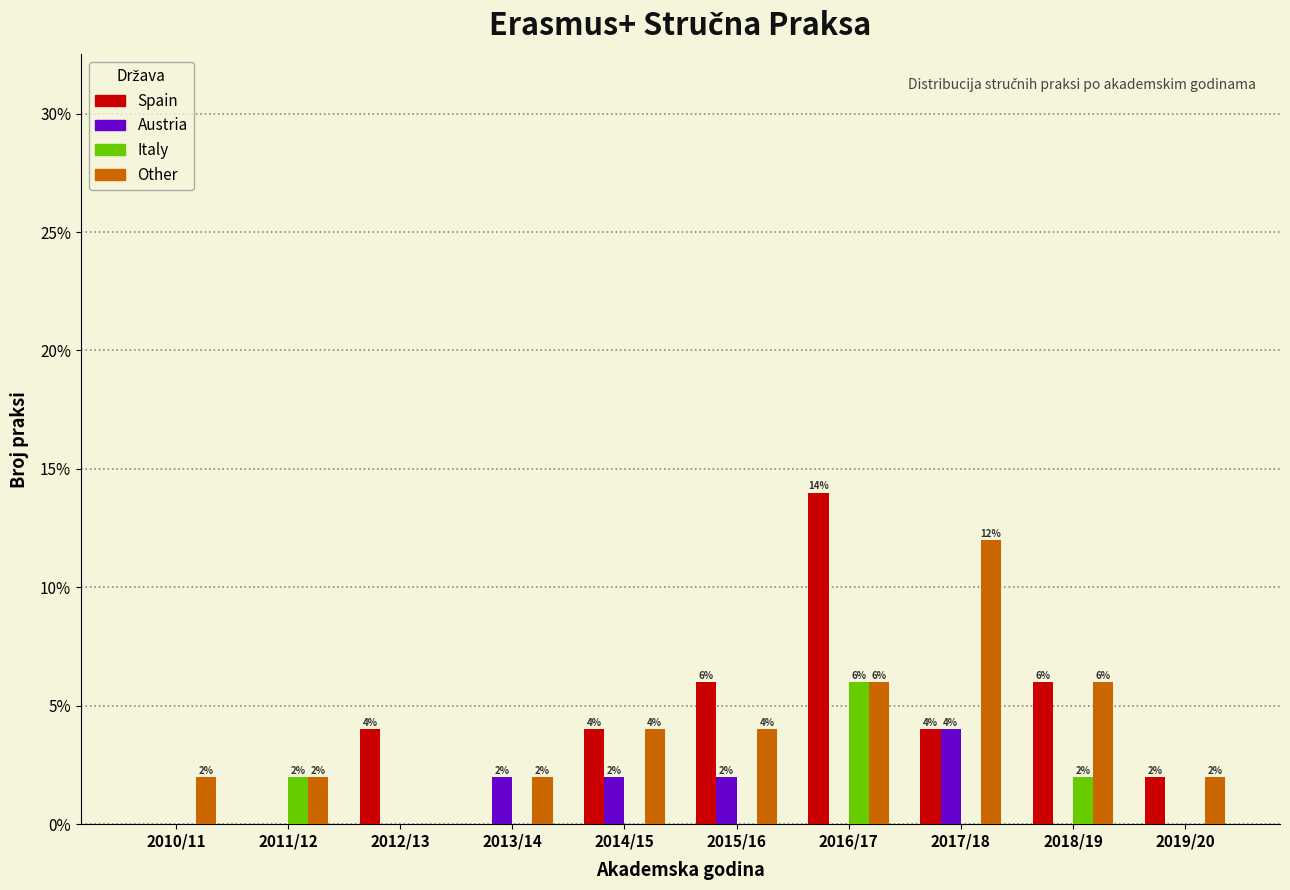

Reading left to right, list all the values displayed in this chart.

Spain: 2010/11=0.0	2011/12=0.0	2012/13=4.0	2013/14=0.0	2014/15=4.0	2015/16=6.0	2016/17=14.0	2017/18=4.0	2018/19=6.0	2019/20=2.0
Austria: 2010/11=0.0	2011/12=0.0	2012/13=0.0	2013/14=2.0	2014/15=2.0	2015/16=2.0	2016/17=0.0	2017/18=4.0	2018/19=0.0	2019/20=0.0
Italy: 2010/11=0.0	2011/12=2.0	2012/13=0.0	2013/14=0.0	2014/15=0.0	2015/16=0.0	2016/17=6.0	2017/18=0.0	2018/19=2.0	2019/20=0.0
Other: 2010/11=2.0	2011/12=2.0	2012/13=0.0	2013/14=2.0	2014/15=4.0	2015/16=4.0	2016/17=6.0	2017/18=12.0	2018/19=6.0	2019/20=2.0